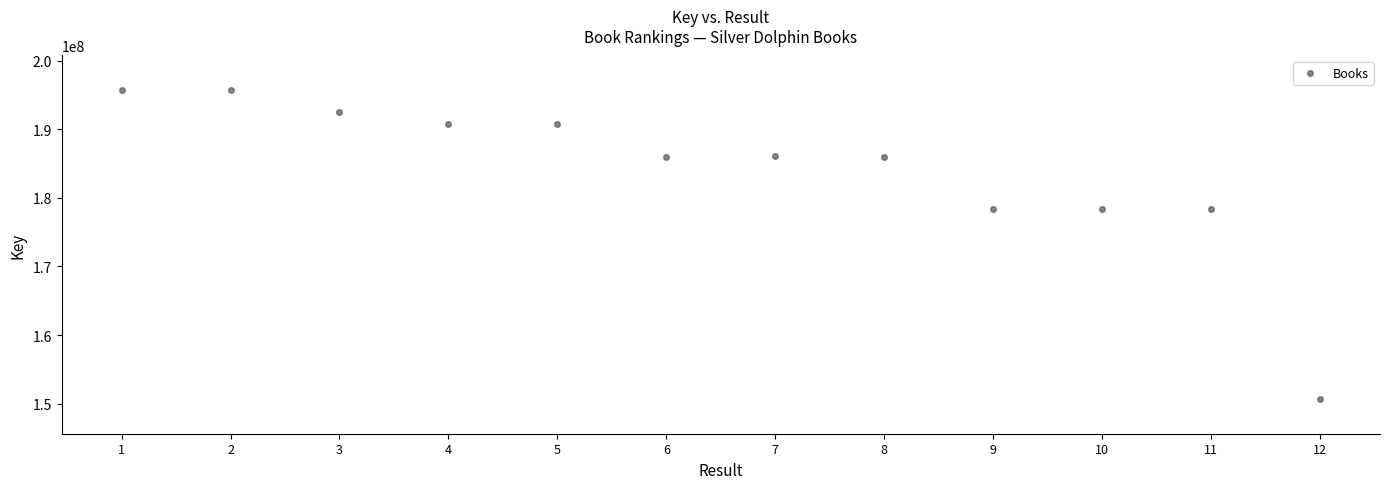

What is the range of X values (max minus min)?

11